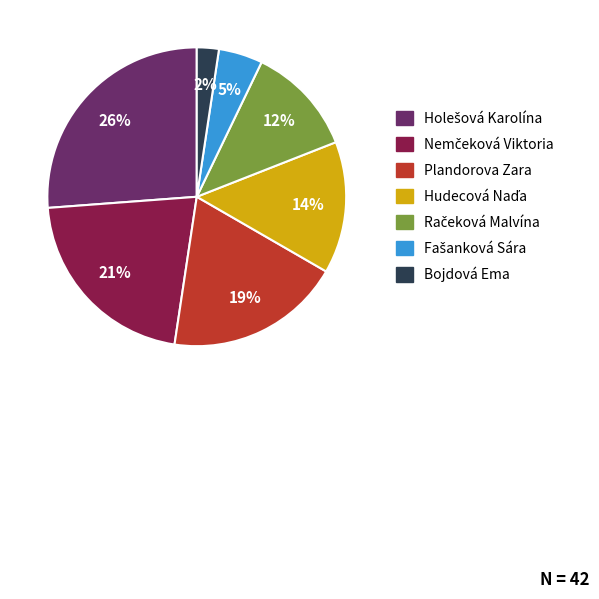

Count the number of slices in the pie.

7